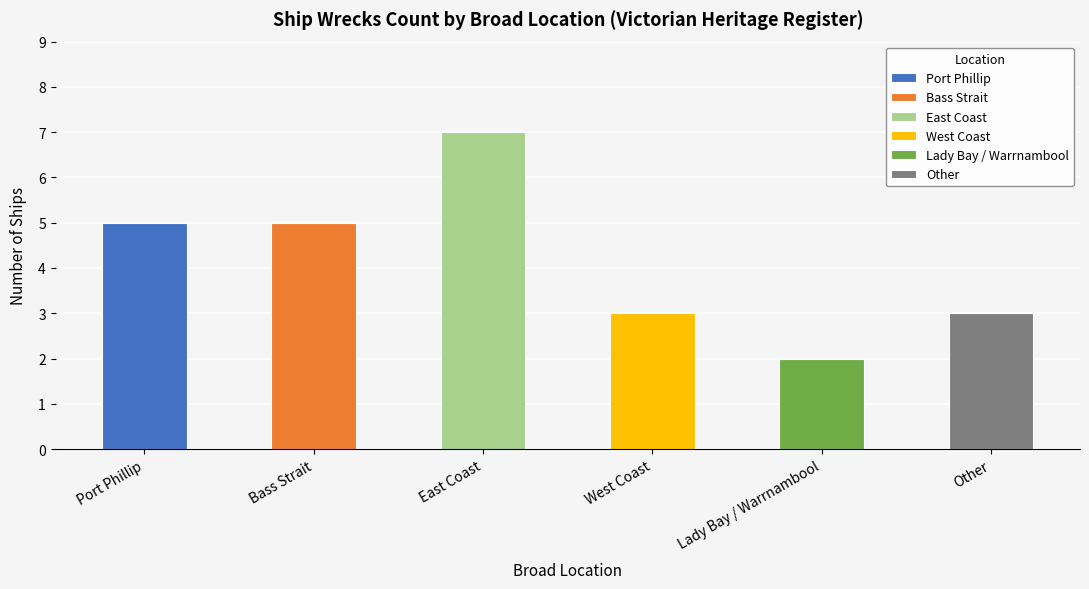

Which category has the lowest value across all series?

Lady Bay / Warrnambool